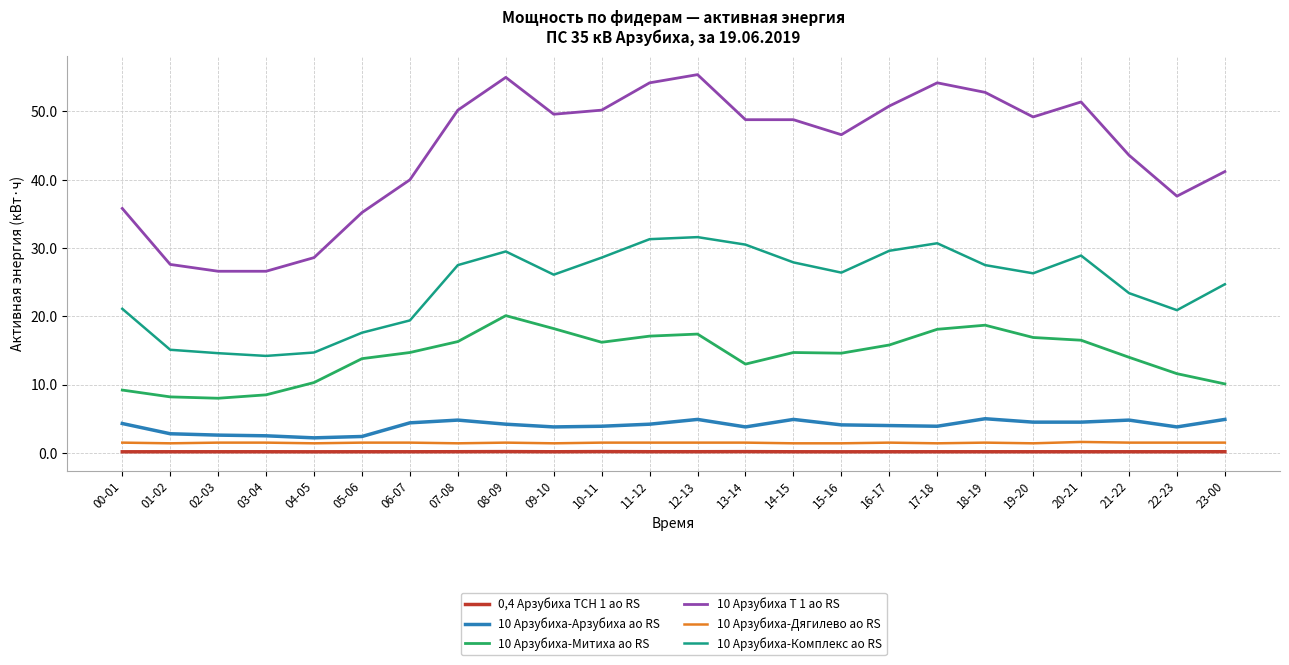

What is the sum of the 10 Арзубиха-Митиха ао RS values at 13-14 and 16-17?

28.8